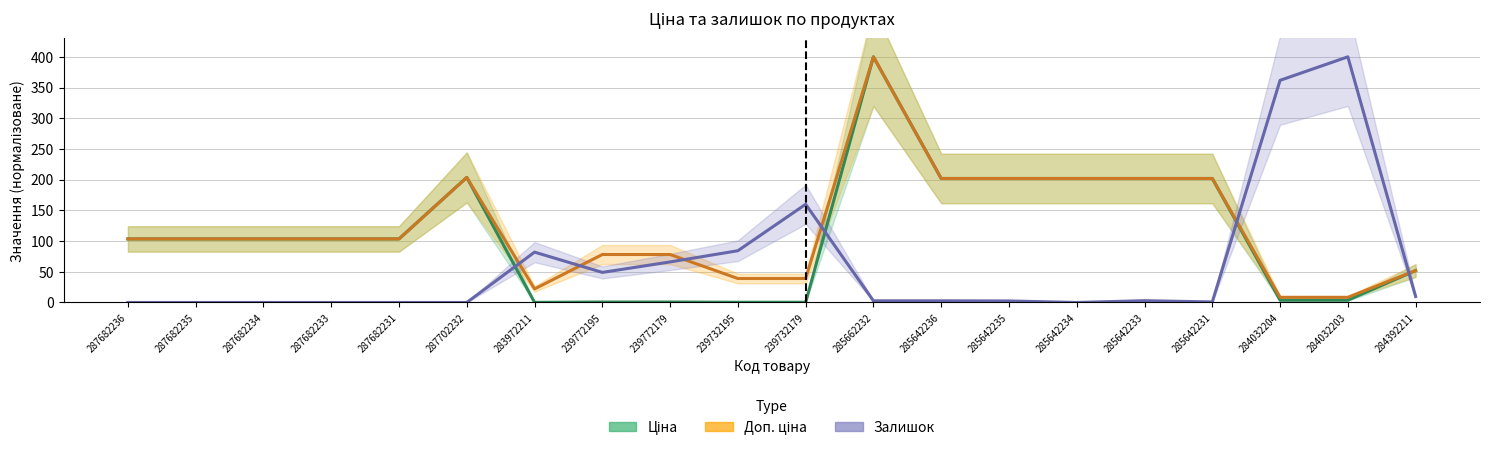

Reading left to right, what are all the values shown in this chart?

Ціна: 103.5	103.5	103.5	103.5	103.5	203.7	0.2	0.8	0.8	0.4	0.4	400.0	201.9	201.9	201.9	201.9	201.9	3.7	3.7	52.0
Доп. ціна: 103.5	103.5	103.5	103.5	103.5	203.7	22.1	78.1	78.1	39.1	39.1	400.0	201.9	201.9	201.9	201.9	201.9	8.5	8.5	52.0
Залишок: 0.0	0.0	0.0	0.0	0.0	0.0	82.0	49.0	66.1	84.3	159.9	2.7	2.7	2.5	0.0	3.0	0.9	361.7	400.0	9.8